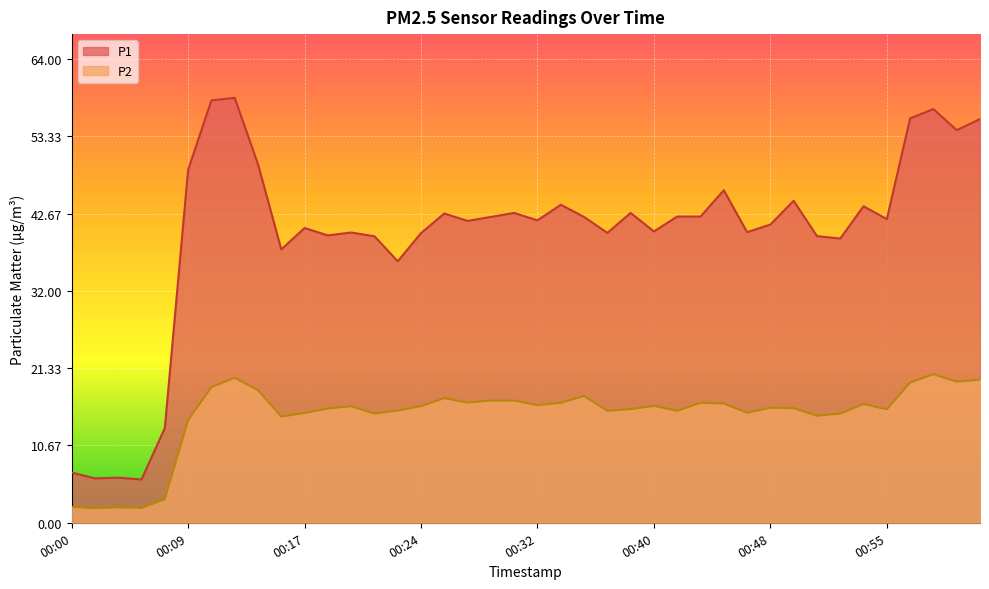

What is the label of the 7th point from the left?

00:10